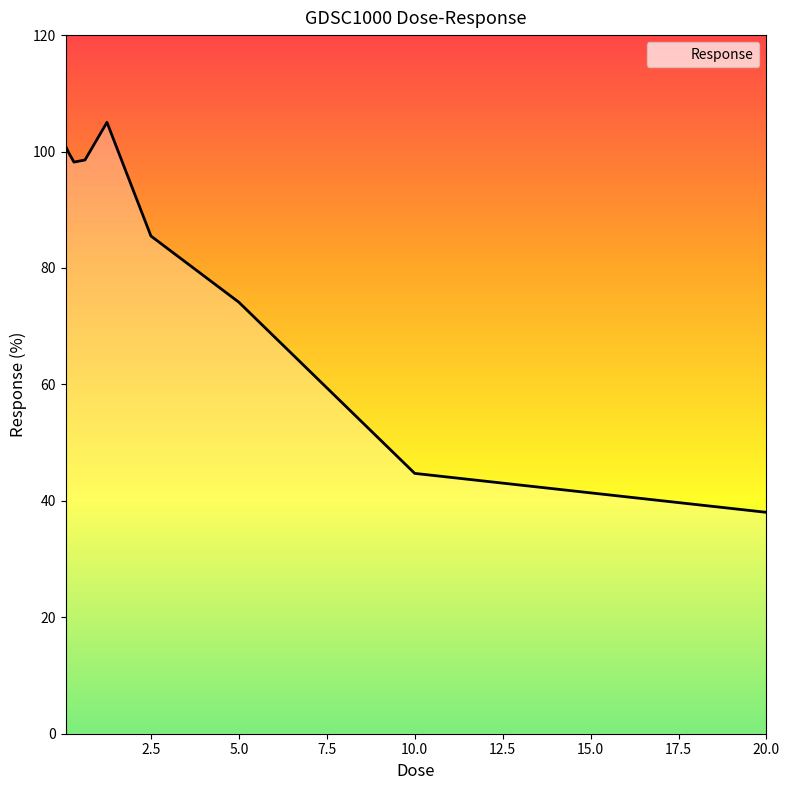

What is the difference between the maximum and minimum values?

67.0